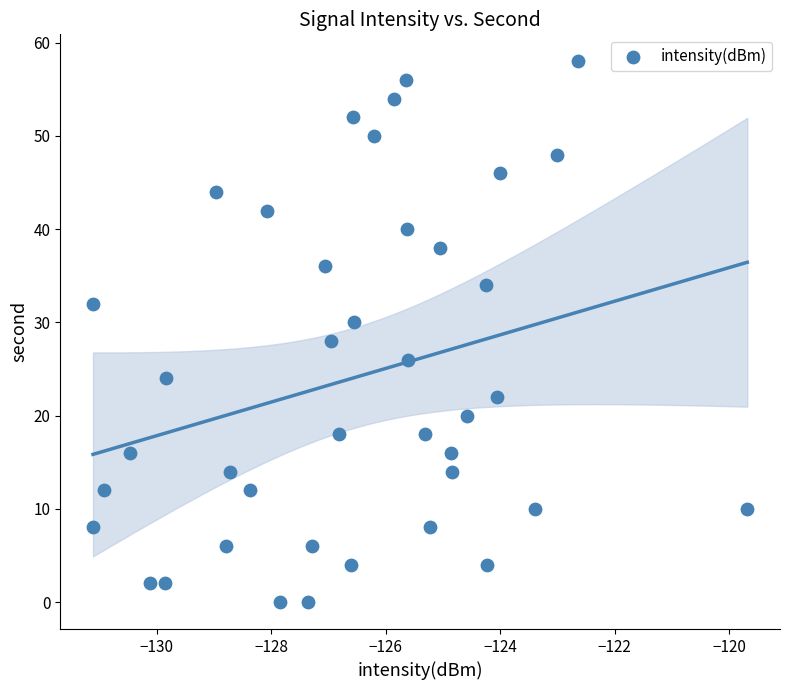

What is the range of Y values (max minus min)?

58